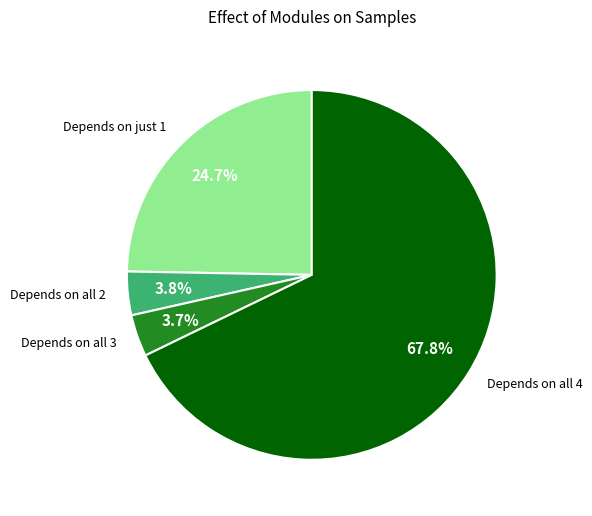

Which category has the biggest portion of the pie?

Depends on all 4